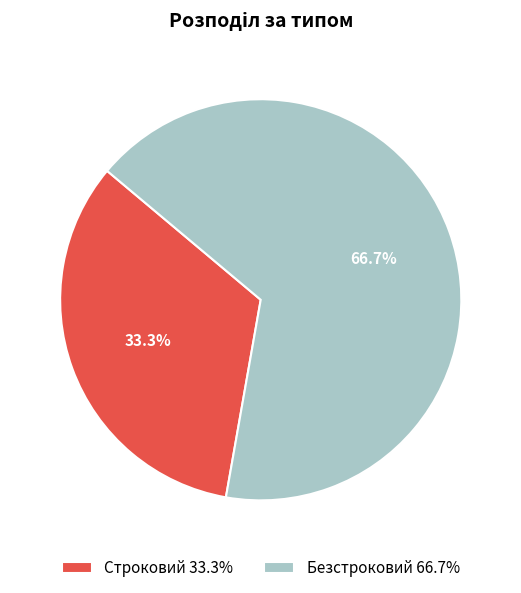

Which slice is the largest?

Безстроковий